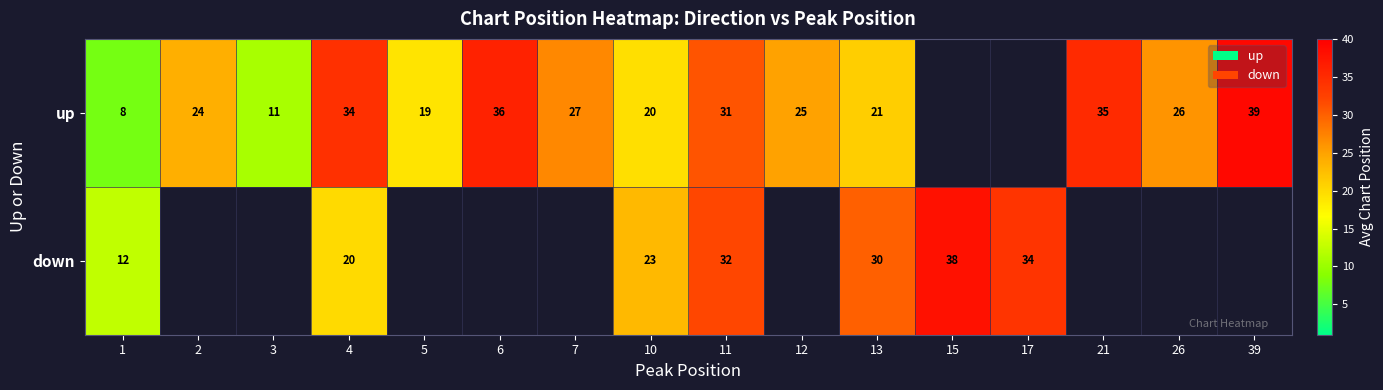

Rank the series at 4 from highest to lowest value.

up, down